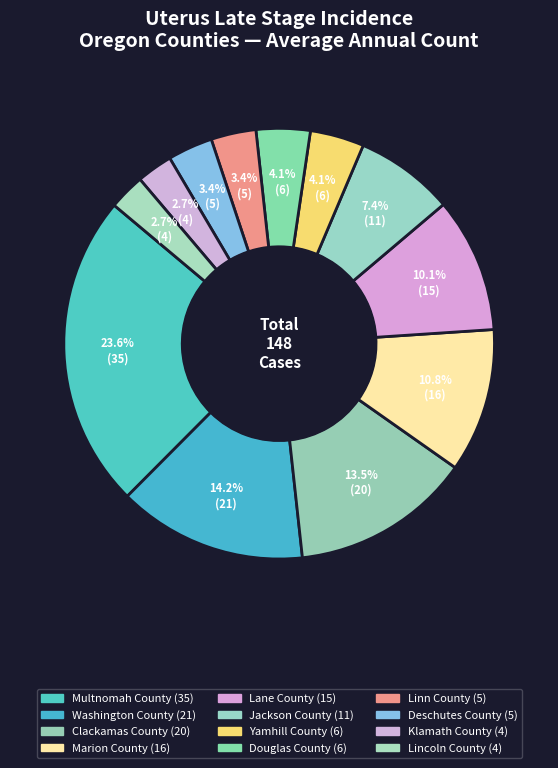

To the nearest percent, what portion does Lane County represent?

10%